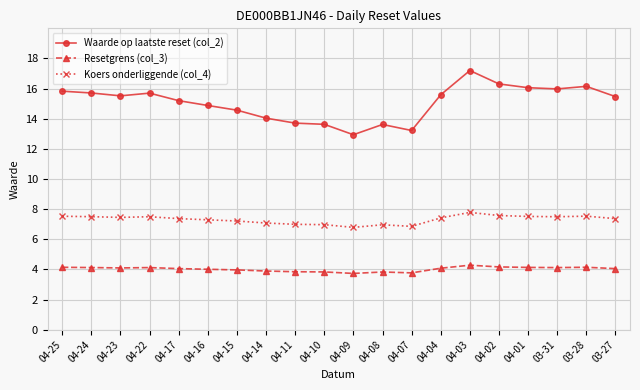

At which category is the sum across all series the highest?

04-03